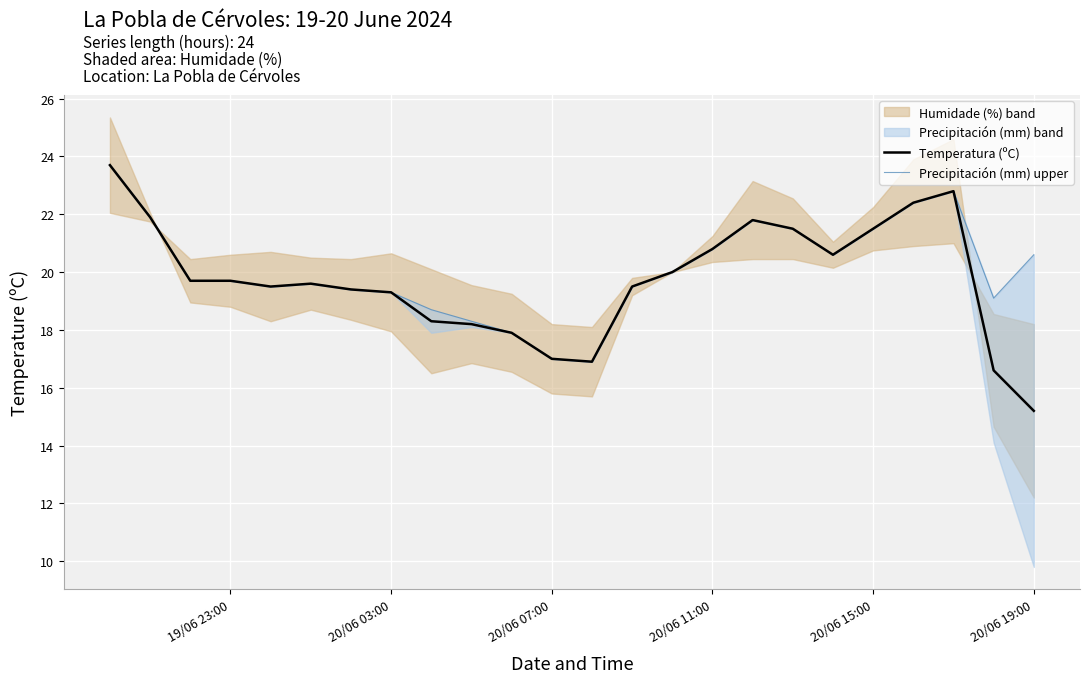

True or false: Temperatura (ºC) has a value of 16.9 at 11.

True